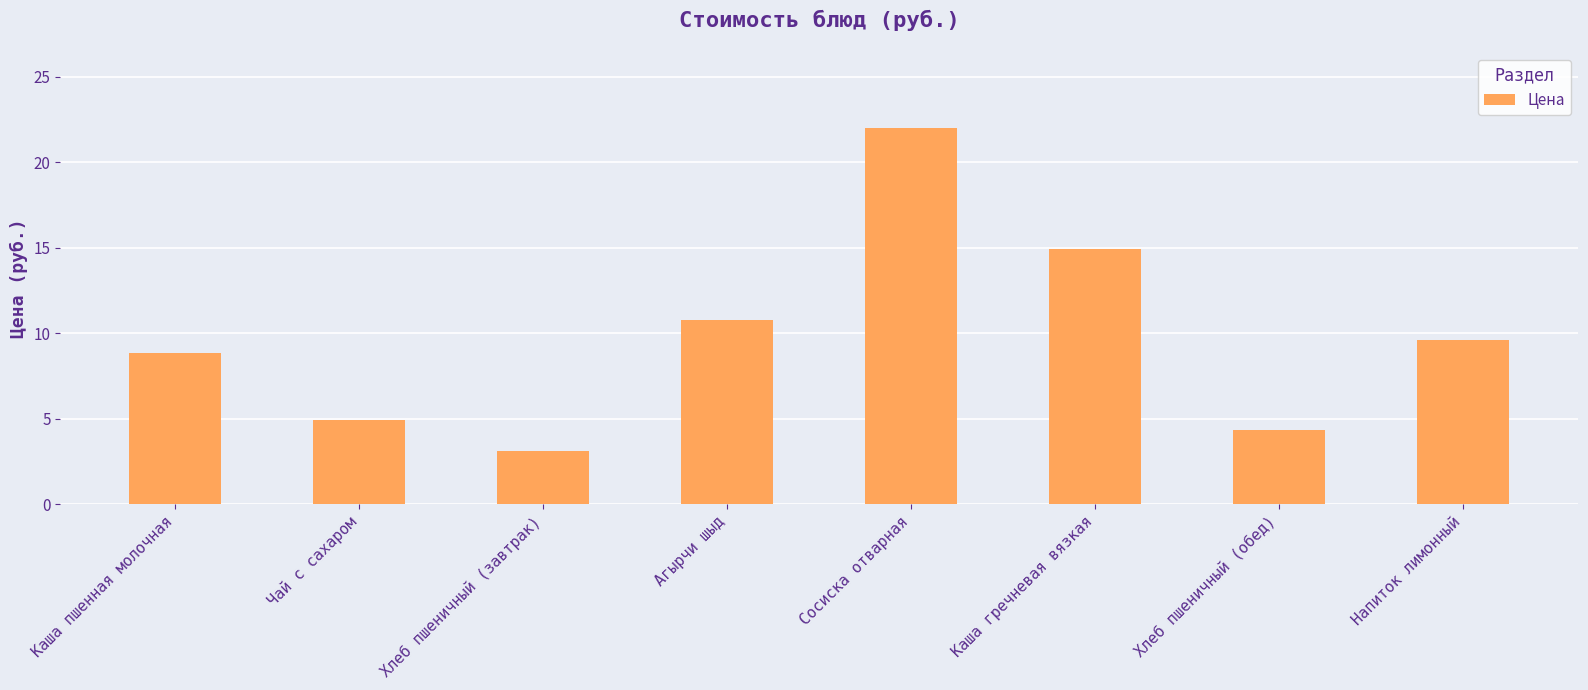

Between Сосиска отварная and Чай с сахаром, which is larger?

Сосиска отварная